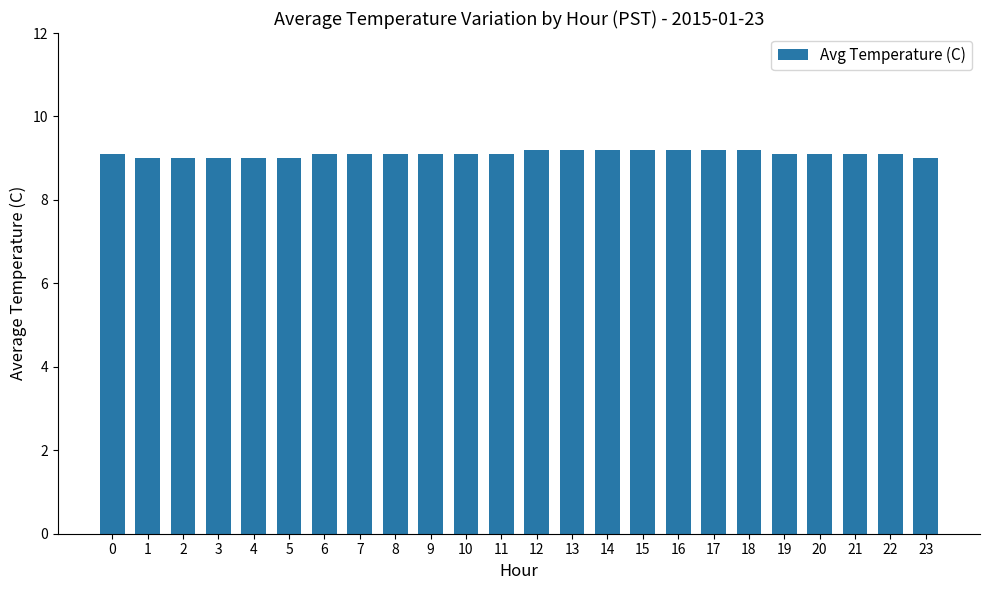

What is the maximum value shown in the chart?

9.2